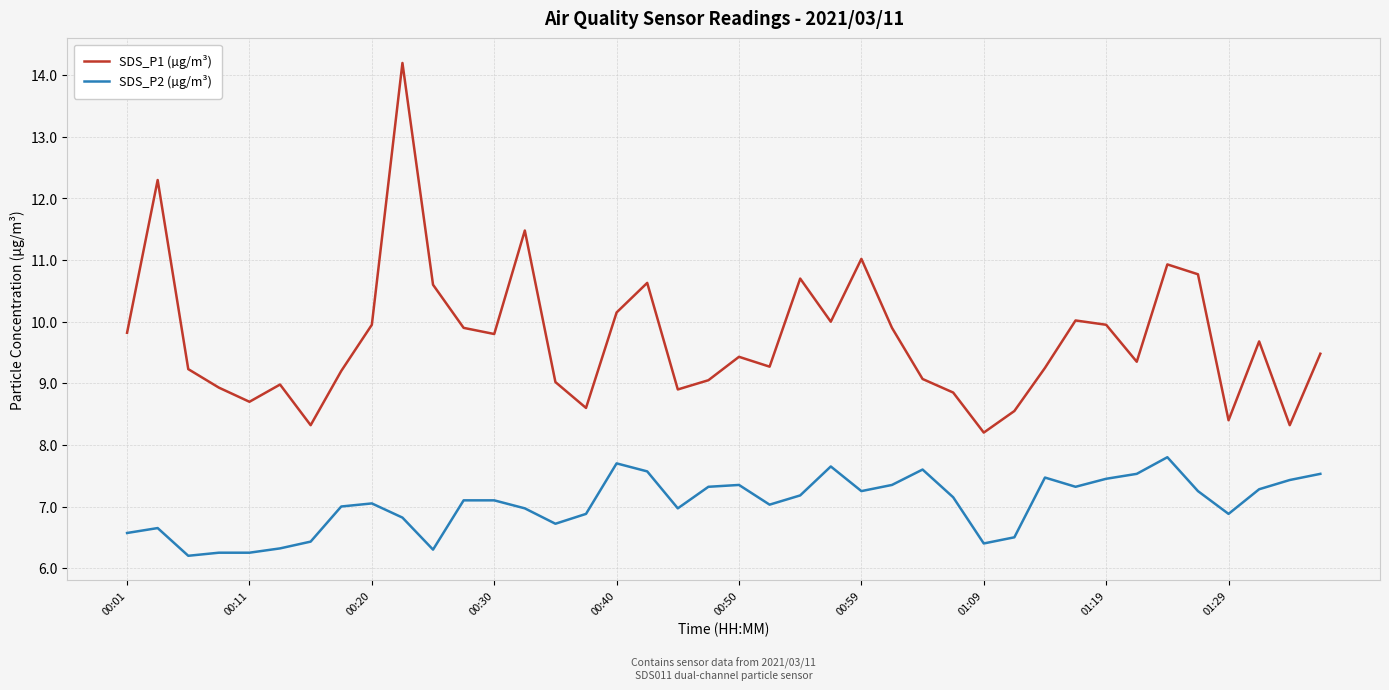

Which series has the largest total across all categories?

SDS_P1 (µg/m³)